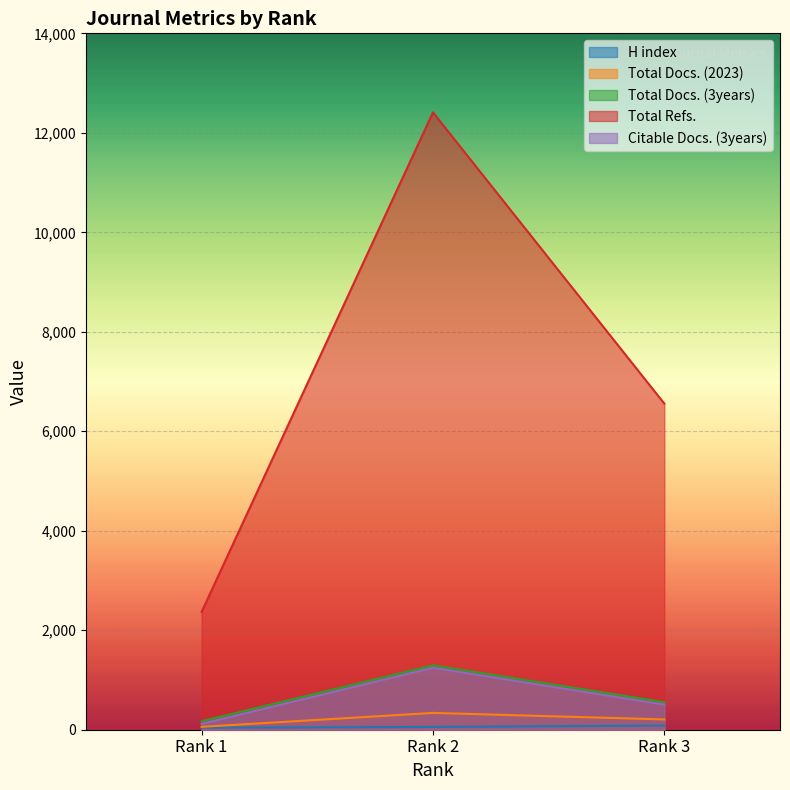

Which series has the largest total across all categories?

Total Refs.